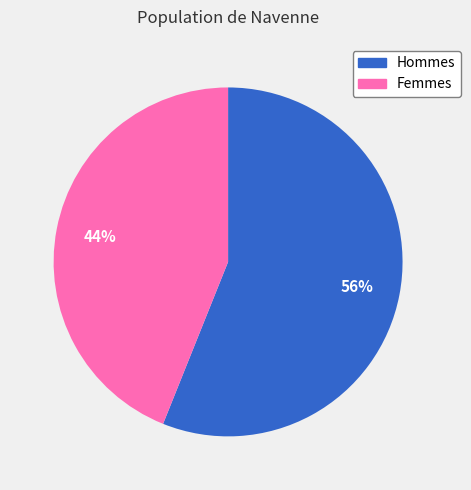

Which category has the smallest portion of the pie?

Femmes